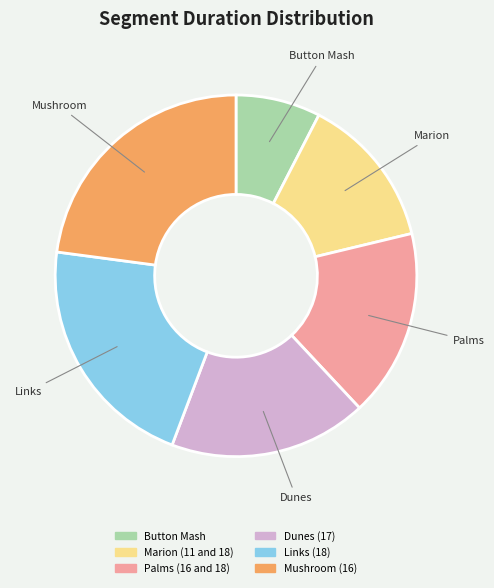

True or false: Links (18) accounts for 10% of the total.

False